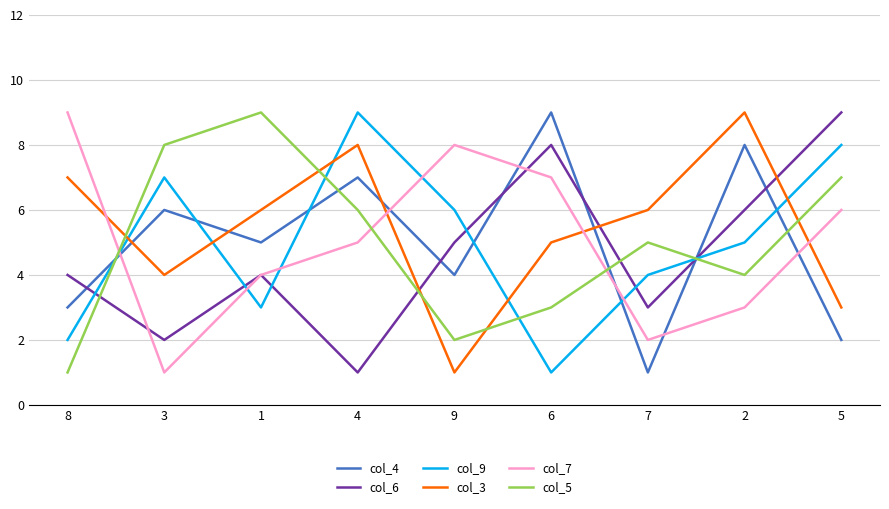

List the labels in order of col_4 value, largest first.

6, 2, 4, 3, 1, 9, 8, 5, 7